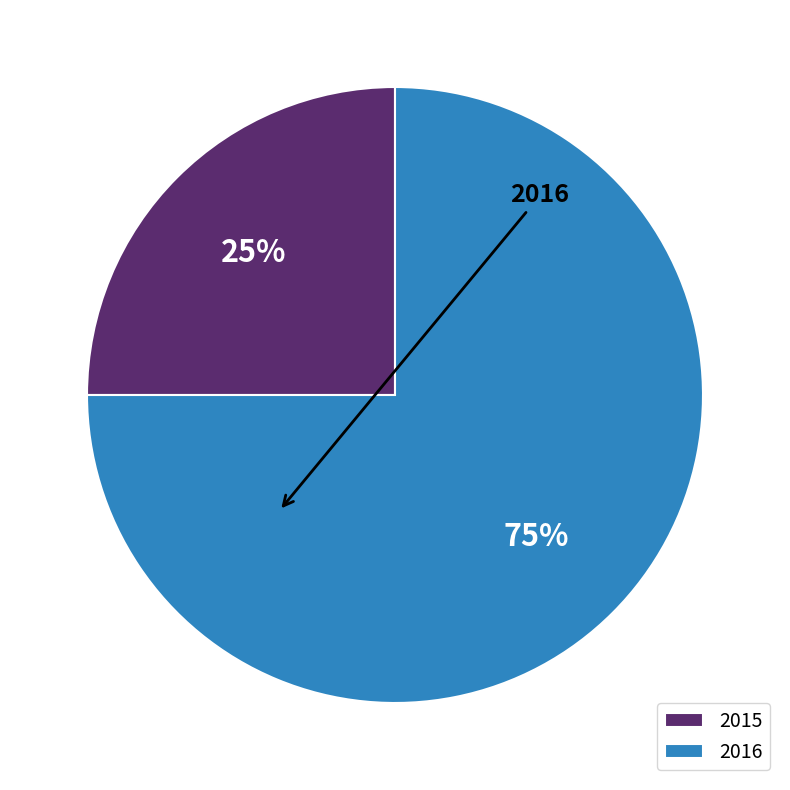

True or false: 2016 accounts for 67% of the total.

False